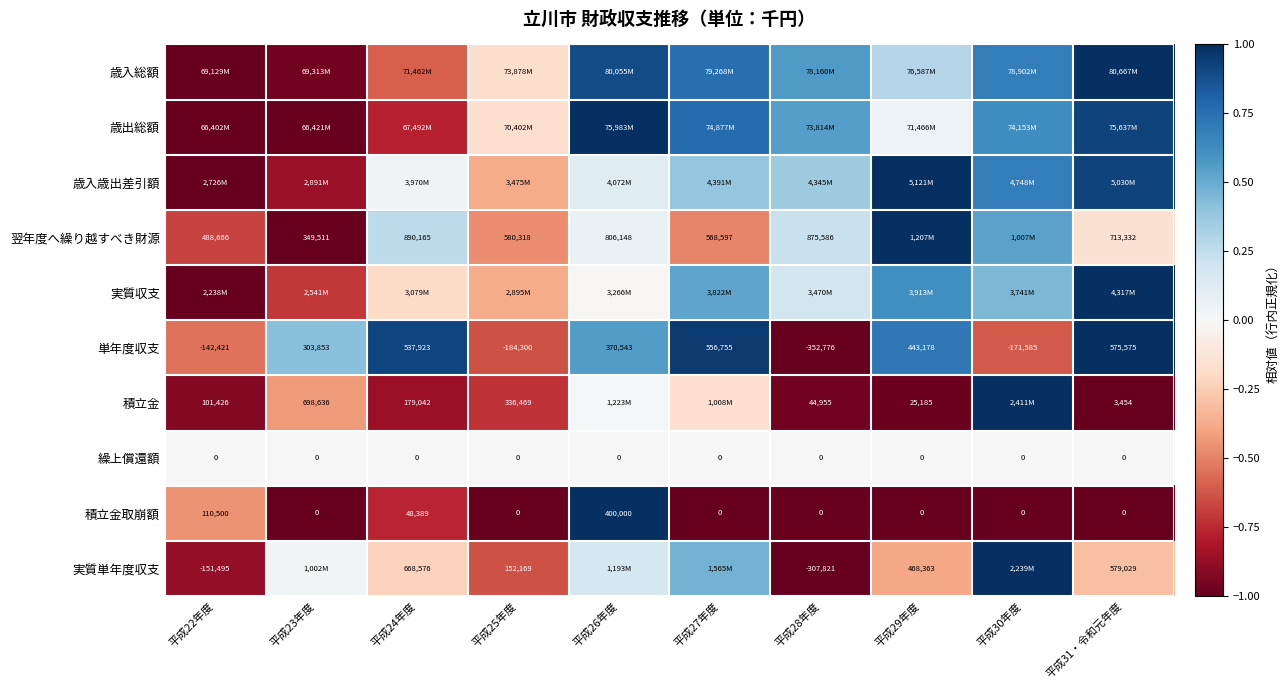

True or false: 歳入総額 has a value of 0.6 at 平成28年度.

True